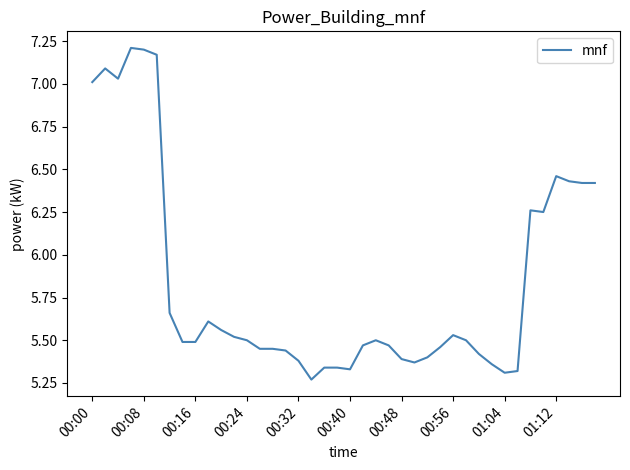

What is the difference between the maximum and minimum values?

1.9